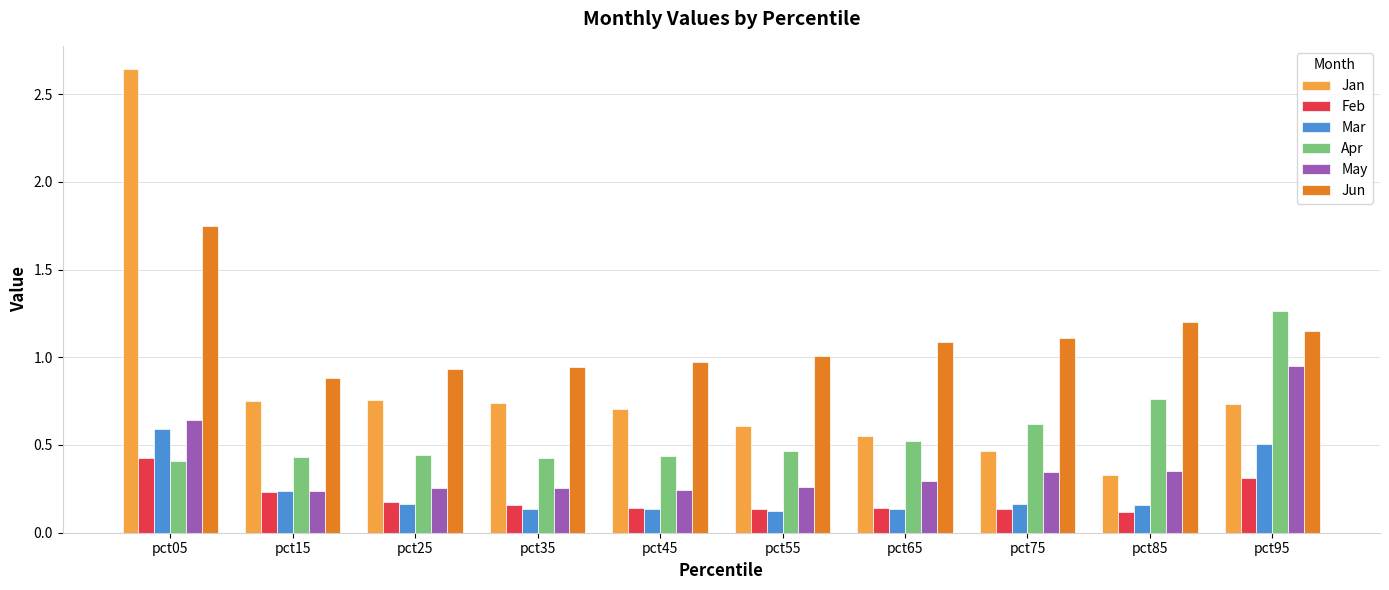

Is the value of Feb at pct15 greater than the value of Jan at pct35?

No